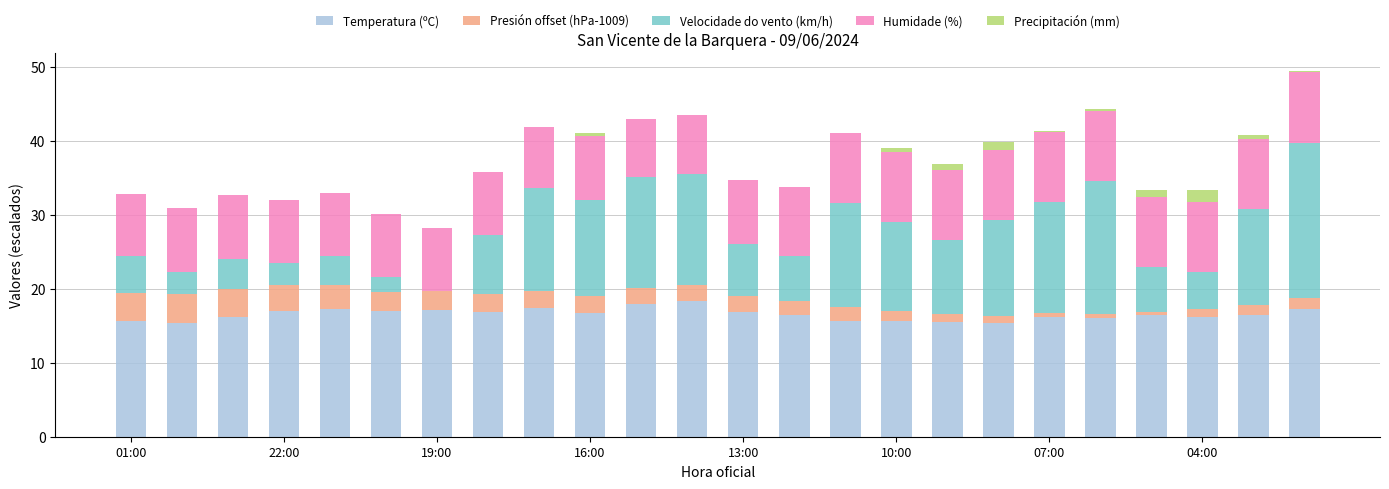

Does the chart contain stacked bars?

Yes